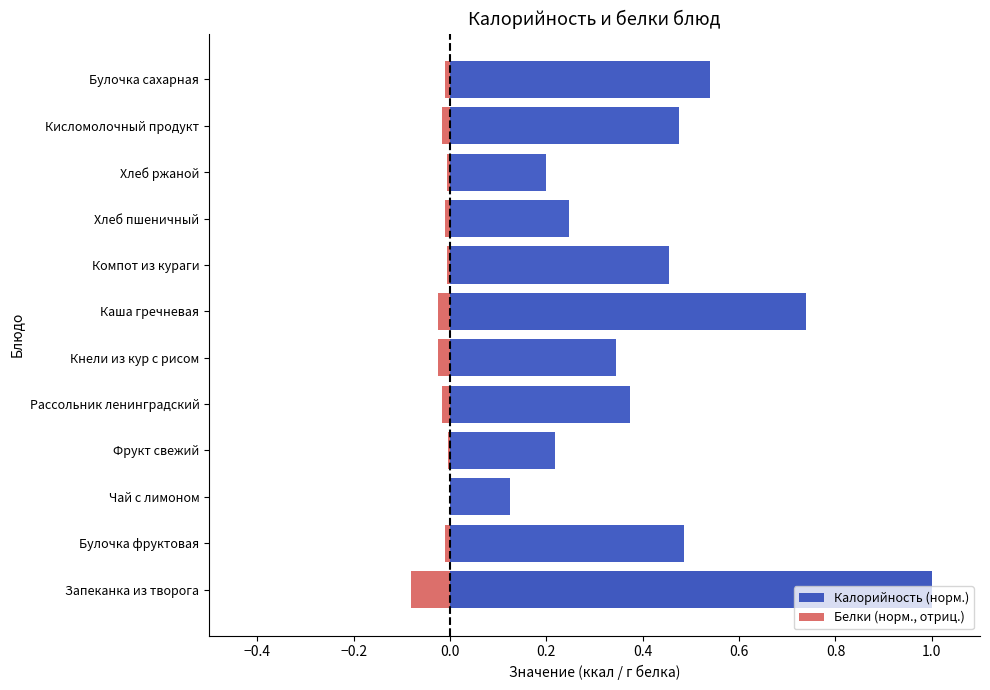

The Калорийность (норм.) series shows 0.4 at Хлеб пшеничный. True or false?

False